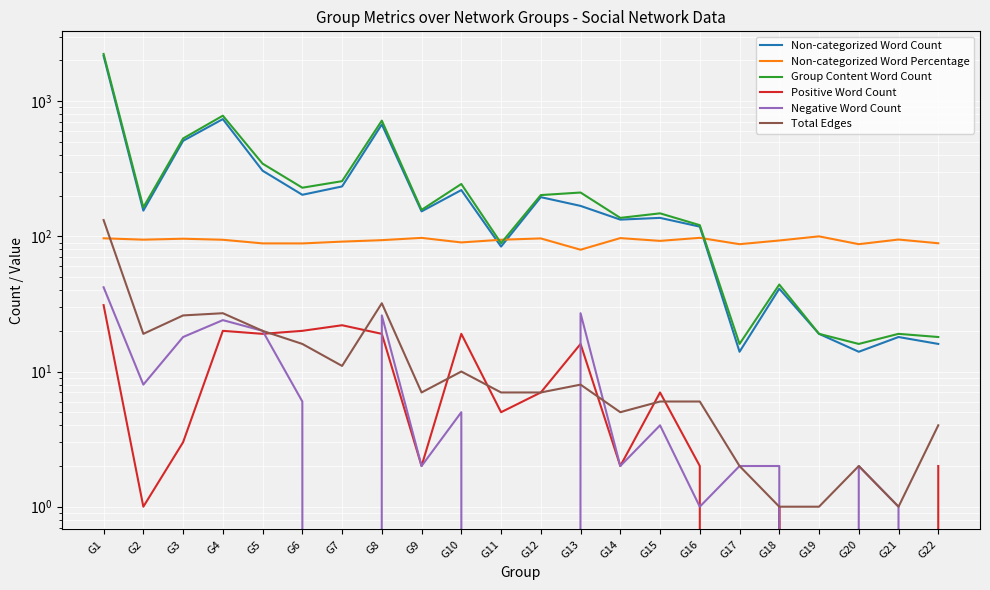

Reading left to right, transcribe all the data shown in this chart.

Non-categorized Word Count: G1=2162.0	G2=155.0	G3=509.0	G4=737.0	G5=306.0	G6=203.0	G7=234.0	G8=673.0	G9=153.0	G10=220.0	G11=84.0	G12=195.0	G13=168.0	G14=133.0	G15=137.0	G16=118.0	G17=14.0	G18=41.0	G19=19.0	G20=14.0	G21=18.0	G22=16.0
Non-categorized Word Percentage: G1=96.7	G2=94.5	G3=96.0	G4=94.4	G5=88.7	G6=88.7	G7=91.4	G8=93.7	G9=97.5	G10=90.2	G11=94.4	G12=96.5	G13=79.6	G14=97.1	G15=92.6	G16=97.5	G17=87.5	G18=93.2	G19=100.0	G20=87.5	G21=94.7	G22=88.9
Group Content Word Count: G1=2235.0	G2=164.0	G3=530.0	G4=781.0	G5=345.0	G6=229.0	G7=256.0	G8=718.0	G9=157.0	G10=244.0	G11=89.0	G12=202.0	G13=211.0	G14=137.0	G15=148.0	G16=121.0	G17=16.0	G18=44.0	G19=19.0	G20=16.0	G21=19.0	G22=18.0
Positive Word Count: G1=31.0	G2=1.0	G3=3.0	G4=20.0	G5=19.0	G6=20.0	G7=22.0	G8=19.0	G9=2.0	G10=19.0	G11=5.0	G12=7.0	G13=16.0	G14=2.0	G15=7.0	G16=2.0	G17=0.0	G18=1.0	G19=0.0	G20=0.0	G21=0.0	G22=2.0
Negative Word Count: G1=42.0	G2=8.0	G3=18.0	G4=24.0	G5=20.0	G6=6.0	G7=0.0	G8=26.0	G9=2.0	G10=5.0	G11=0.0	G12=0.0	G13=27.0	G14=2.0	G15=4.0	G16=1.0	G17=2.0	G18=2.0	G19=0.0	G20=2.0	G21=1.0	G22=0.0
Total Edges: G1=132.0	G2=19.0	G3=26.0	G4=27.0	G5=20.0	G6=16.0	G7=11.0	G8=32.0	G9=7.0	G10=10.0	G11=7.0	G12=7.0	G13=8.0	G14=5.0	G15=6.0	G16=6.0	G17=2.0	G18=1.0	G19=1.0	G20=2.0	G21=1.0	G22=4.0